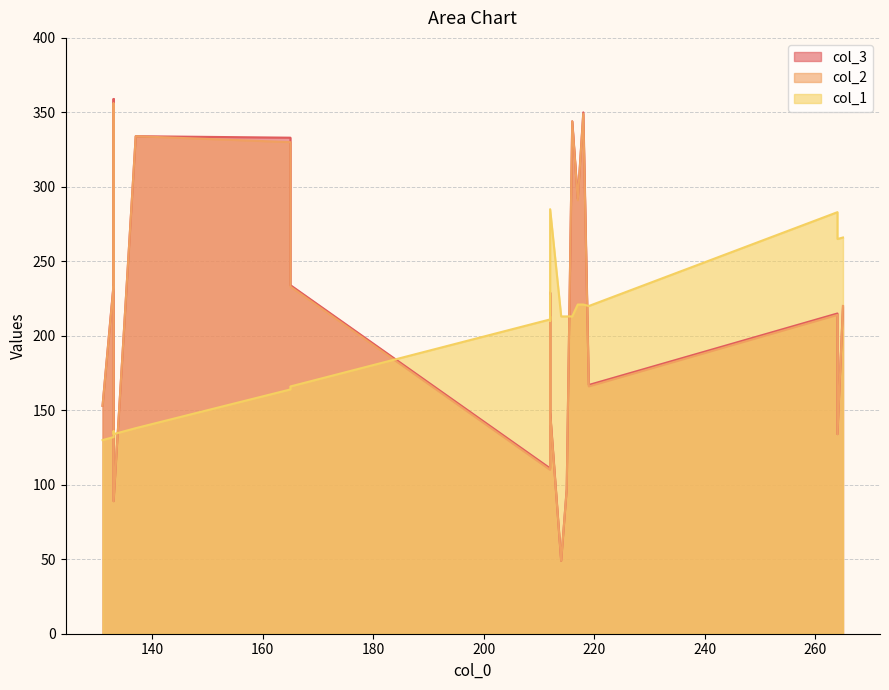

Does the chart have visible grid lines?

Yes